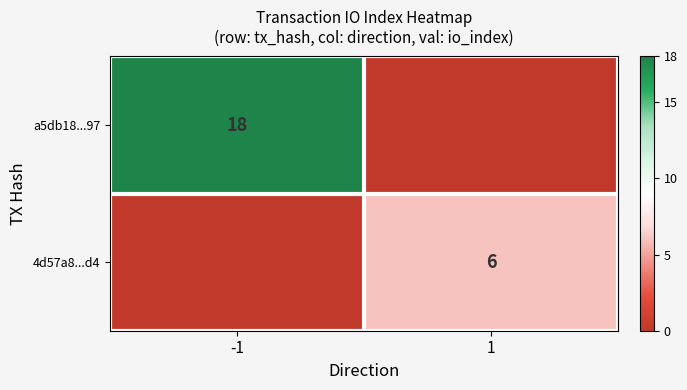

The value of a5db18...97 at -1 is 9. True or false?

False